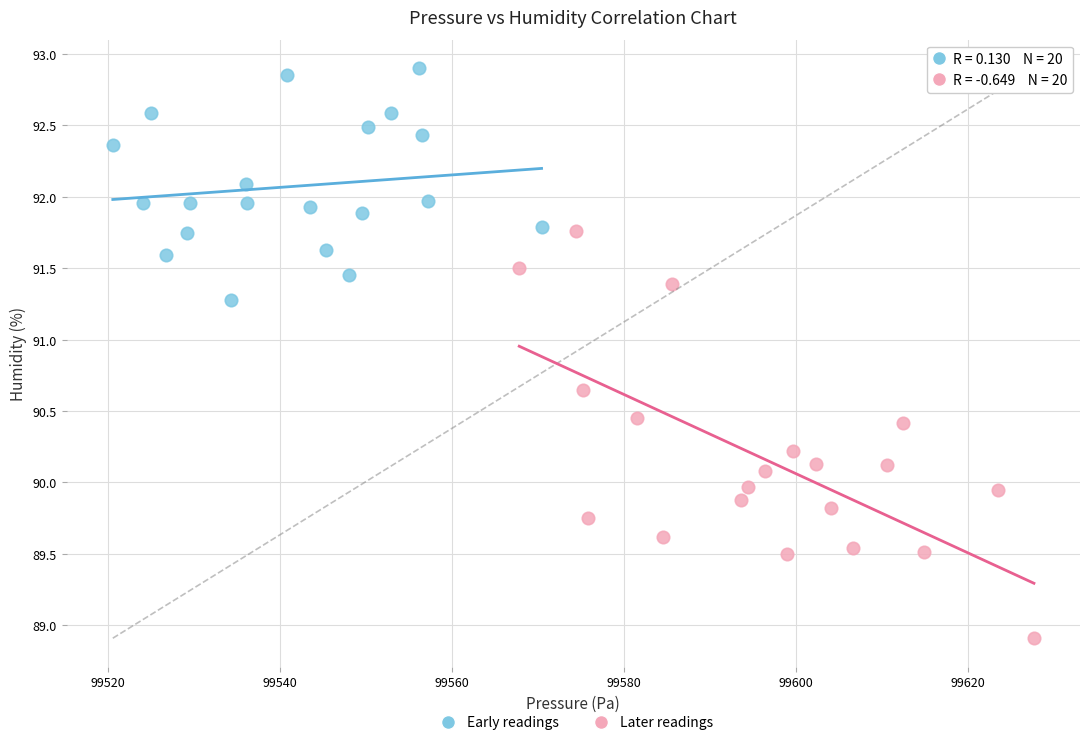

Which series contains the highest Y value?

Early readings